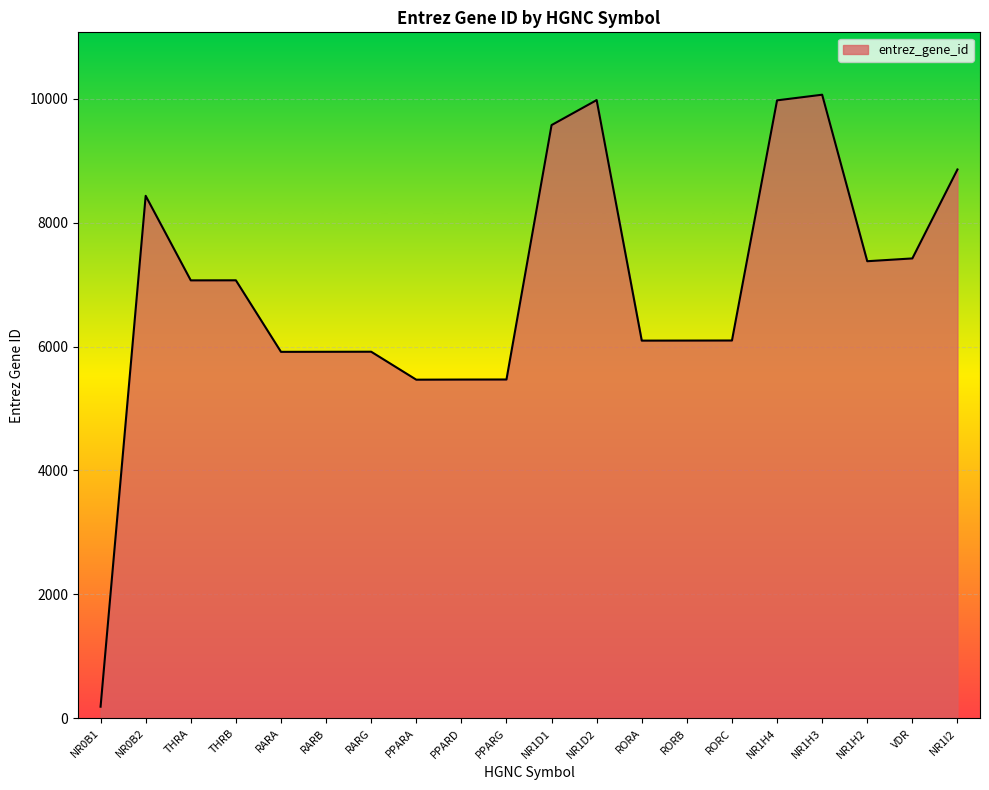

At which label is the value closest to 5126?

PPARA